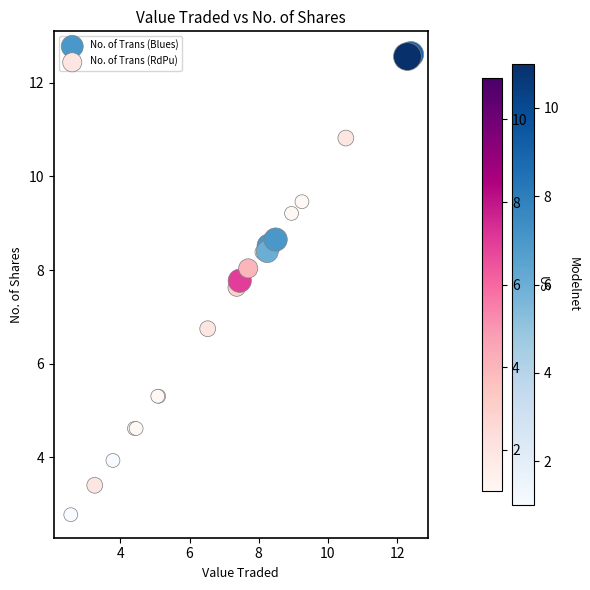

Which series reaches the minimum Y coordinate?

No. of Trans (Blues)